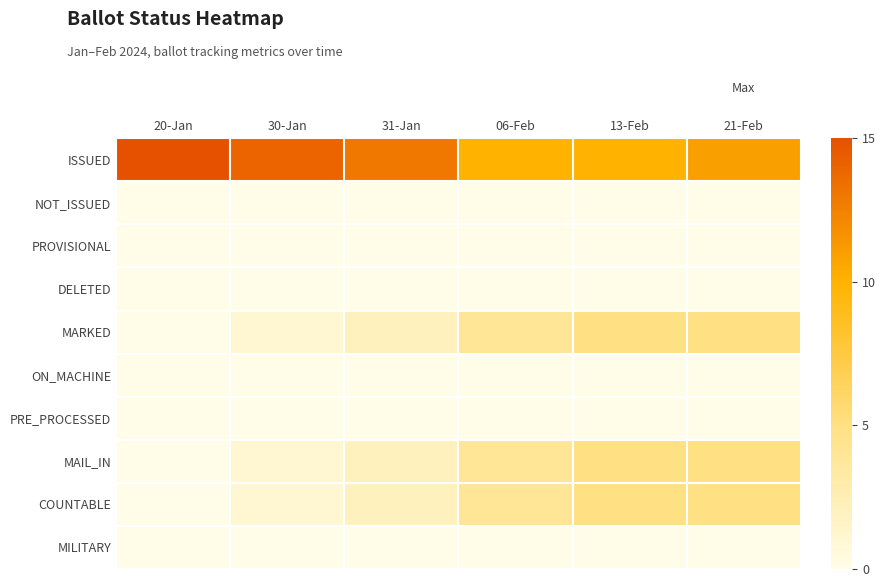

What is the total value across all series at 21-Feb?

26